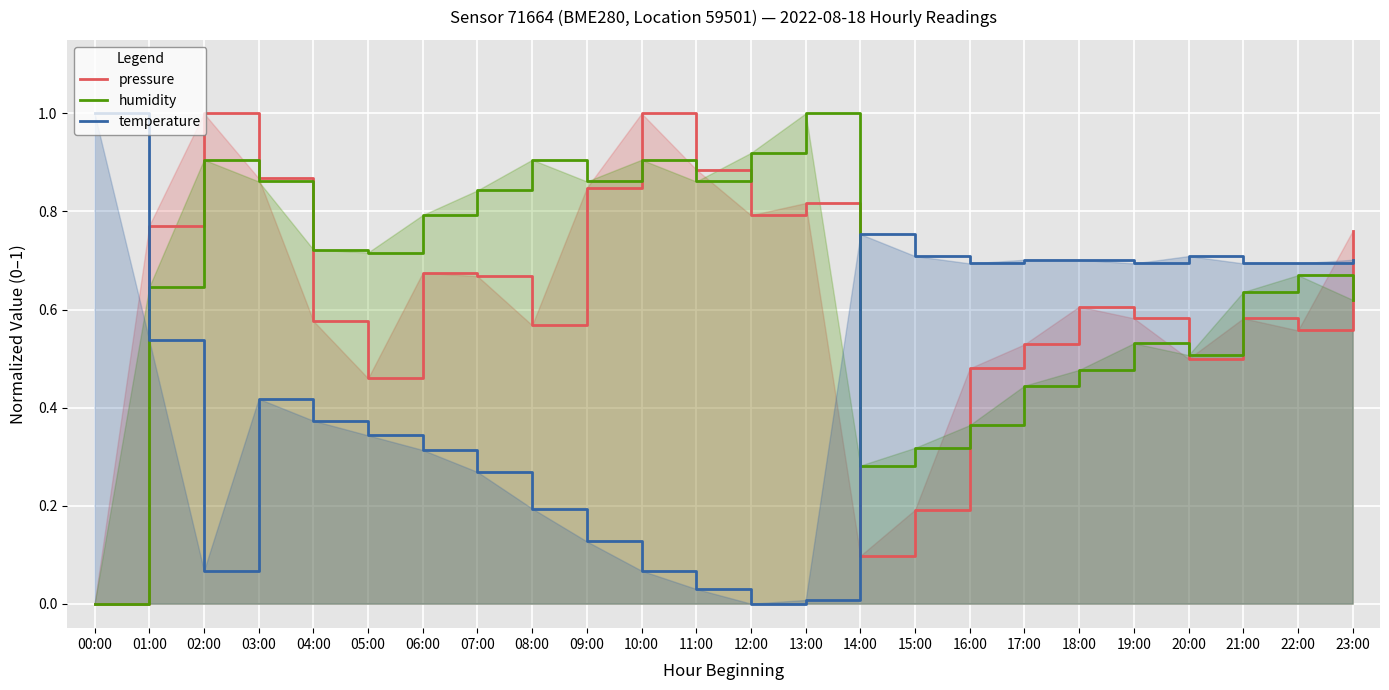

True or false: temperature has a value of 0.8 at 01:00.

False